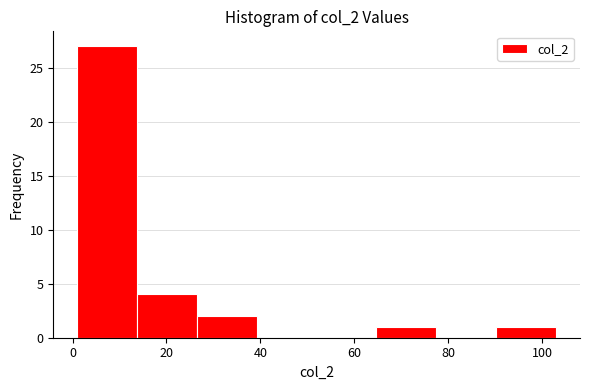

Reading left to right, transcribe this chart: for each bar, give the range it covers on the x-axis and its height. Neither the bar edges nor the heights are printed on the chart, so give them approximately, as read against the axes.

2 to 14: 27
14 to 26: 4
26 to 40: 2
40 to 52: 0
52 to 64: 0
64 to 78: 1
78 to 90: 0
90 to 104: 1